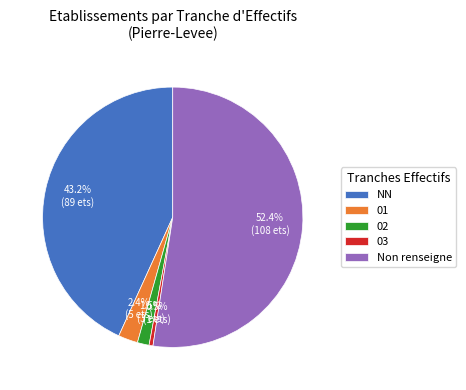

Which category has the biggest portion of the pie?

Non renseigne